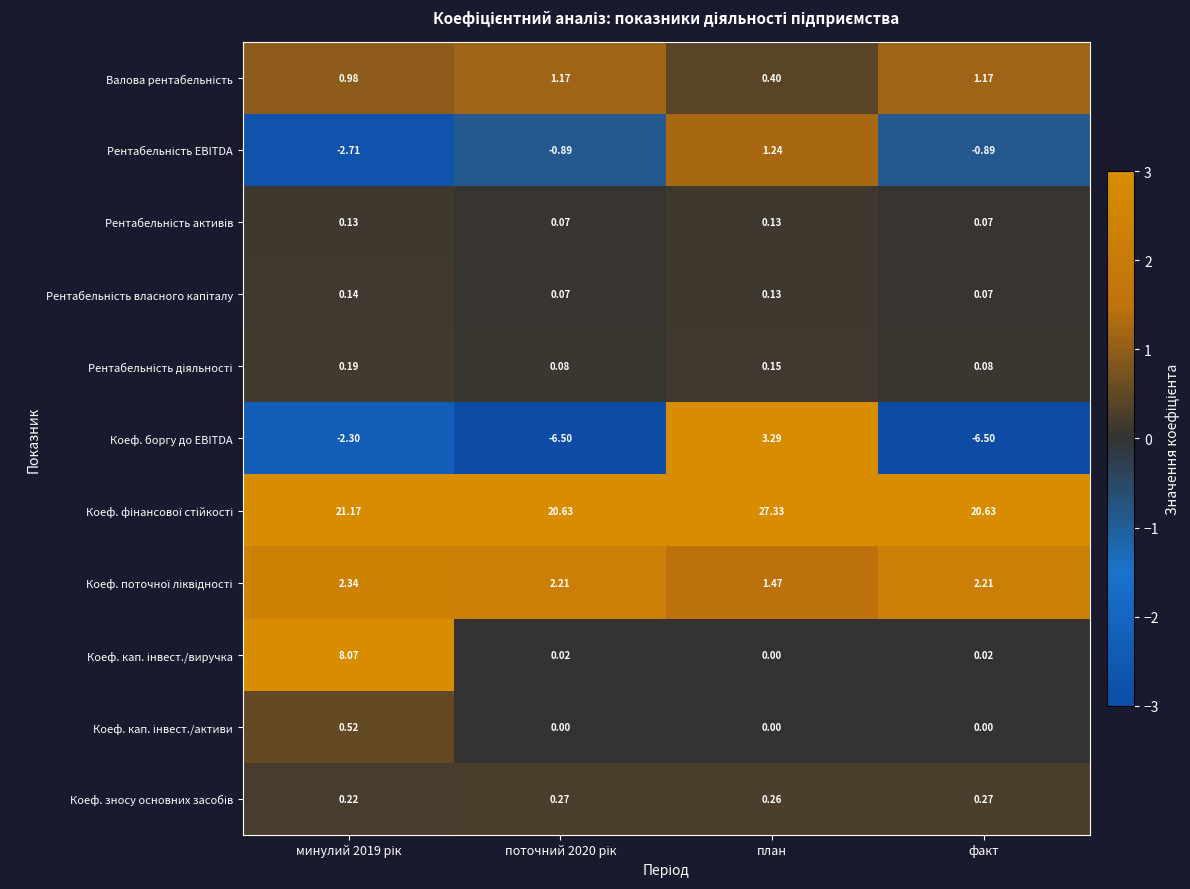

Which series has the largest range (max minus min)?

Коеф. боргу до EBITDA